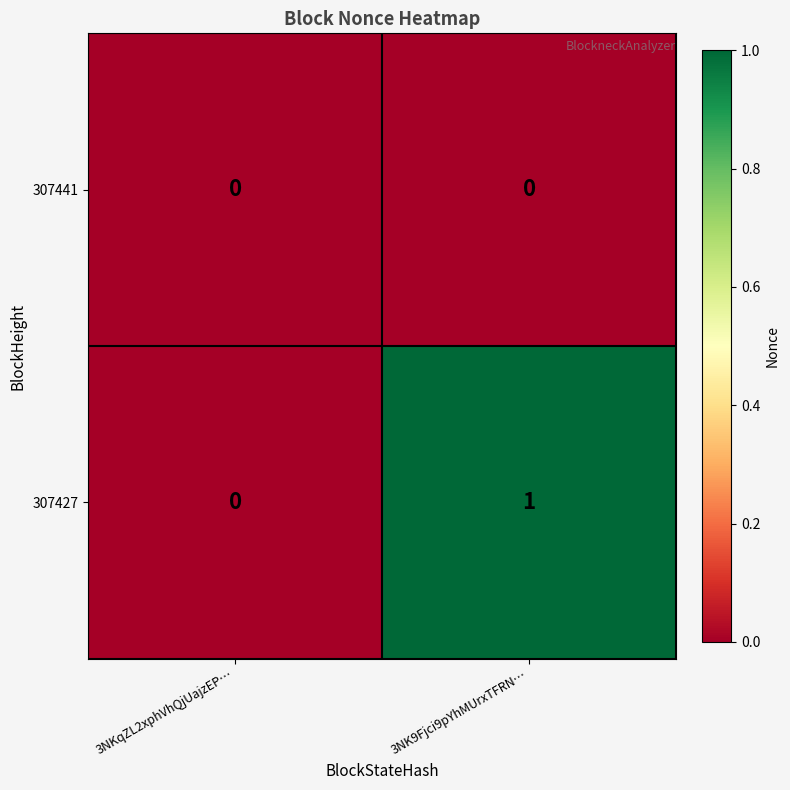

Which category has the highest value across all series?

3NK9Fjci9pYhMUrxTFRN…